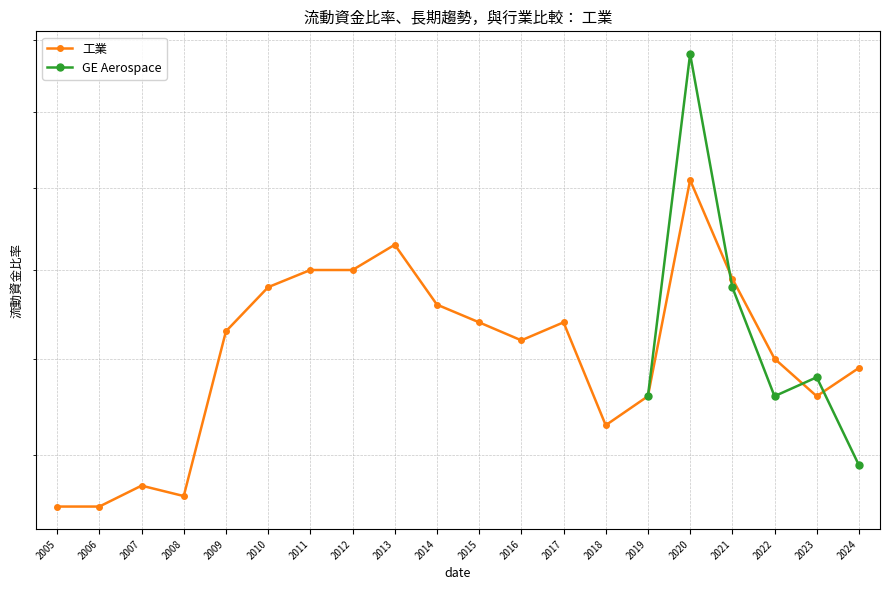

What is the average value?

1.2